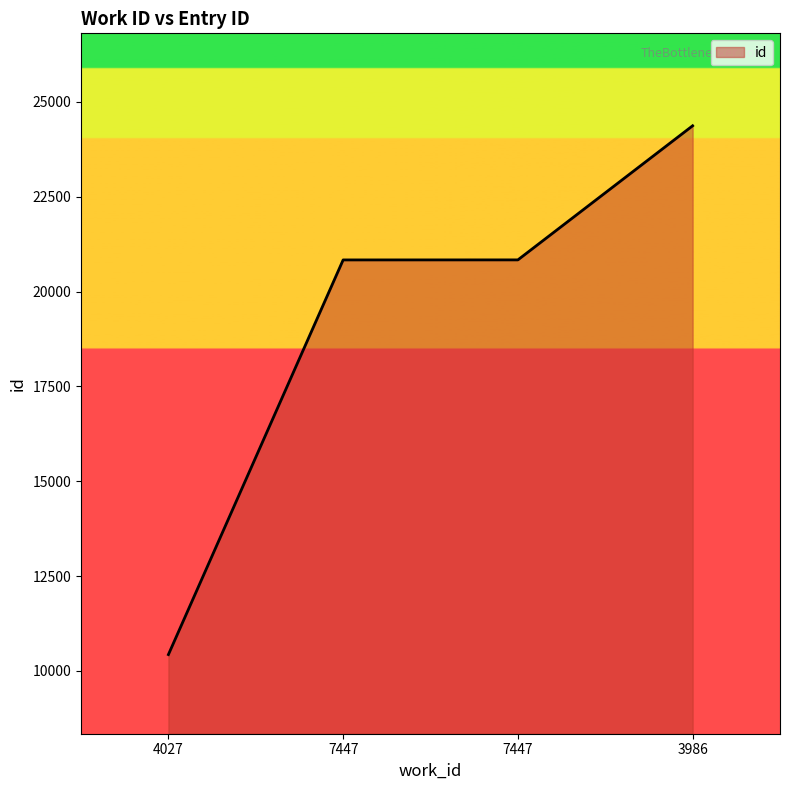

At which category does the chart reach its minimum across all series?

4027